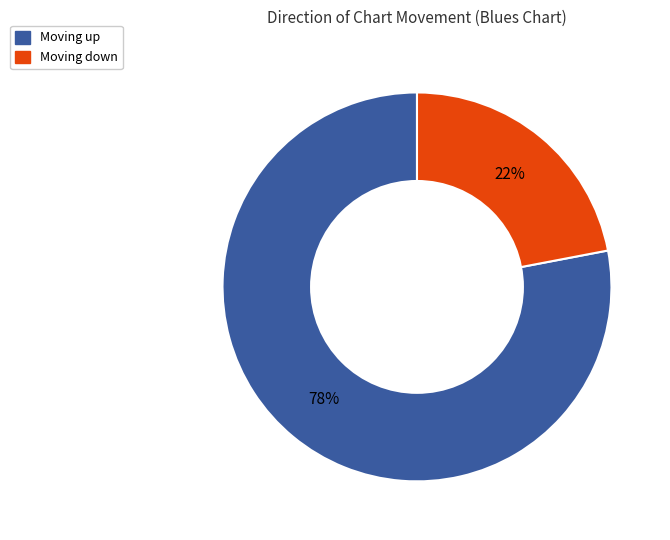

Is there a majority slice in this chart?

Yes